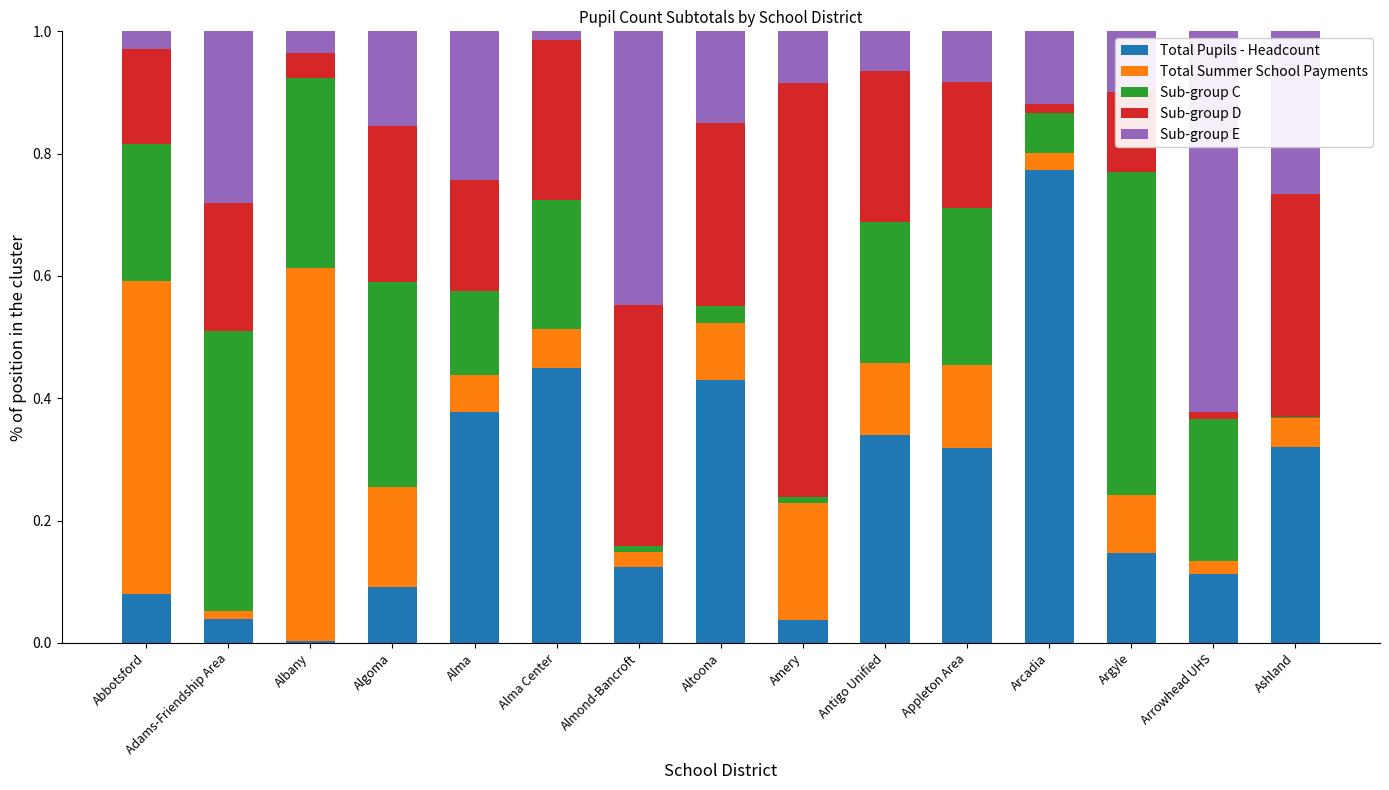

What is the sum of all Total Pupils - Headcount values?

3.6